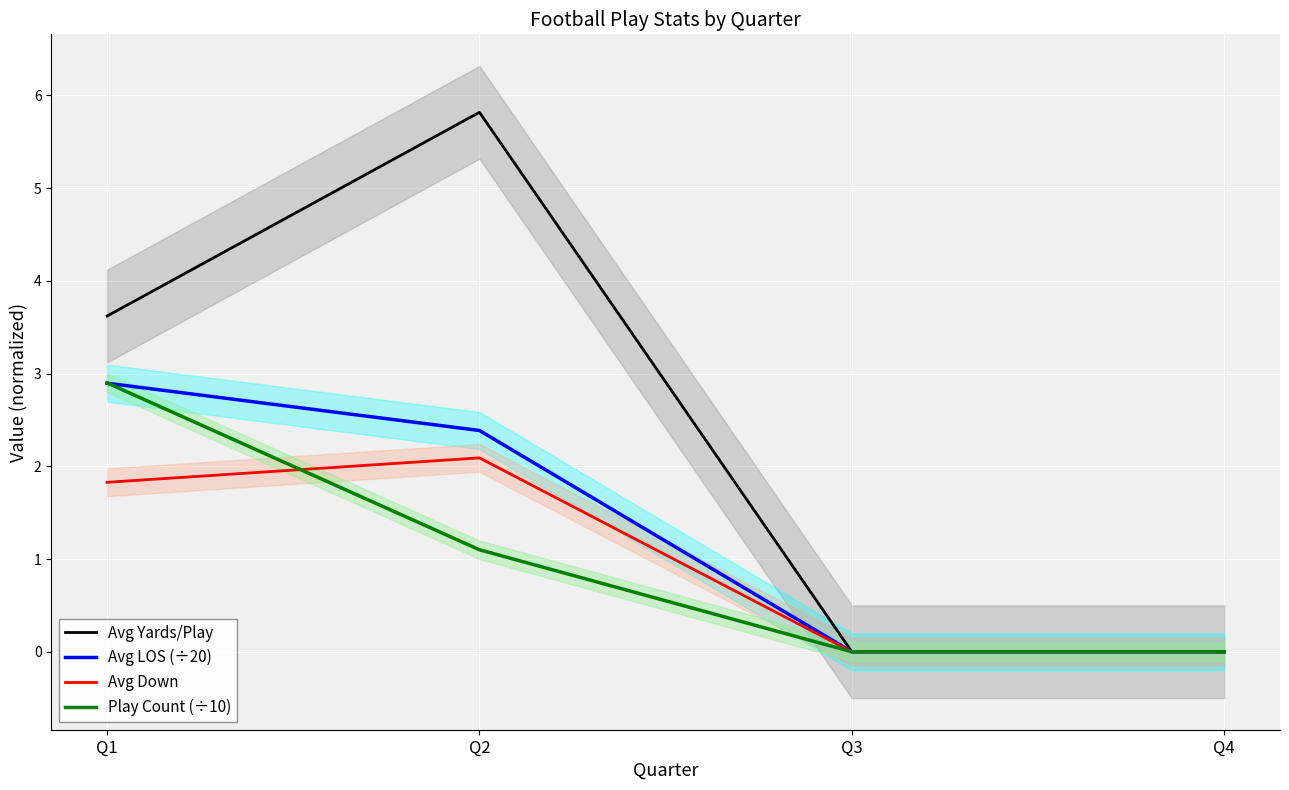

Is it true that Avg Down equals 2.1 at Q2?

True